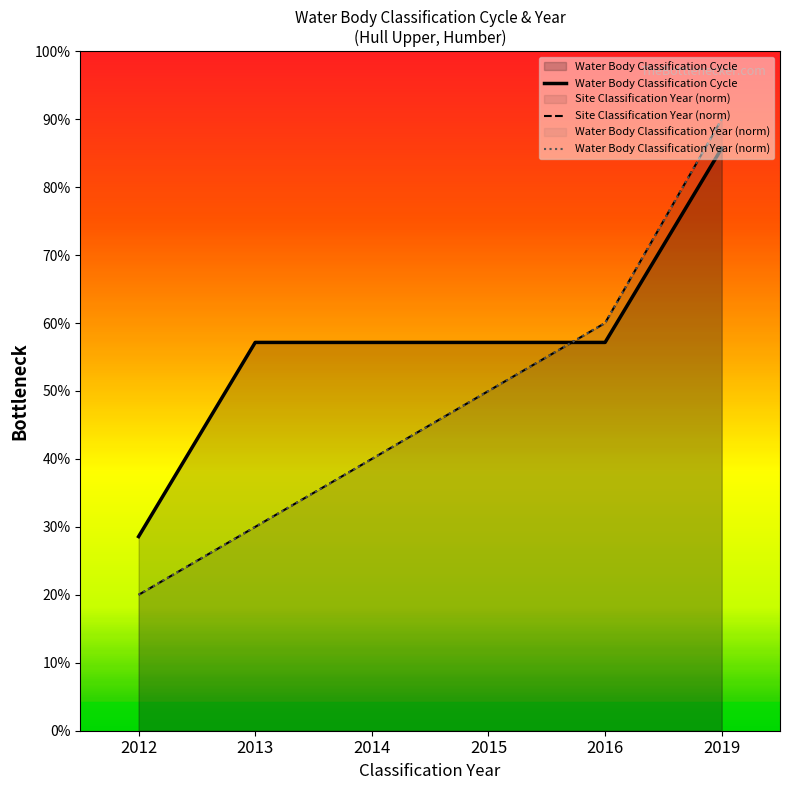

What are all the series names shown in the legend?

Water Body Classification Cycle, Site Classification Year (norm), Water Body Classification Year (norm)